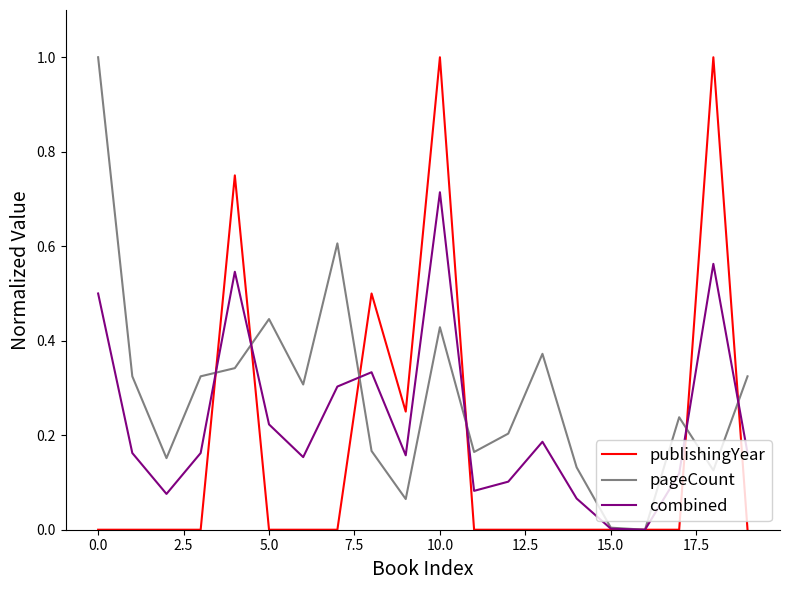

Rank the series by their average value, from lowest to highest.

publishingYear, combined, pageCount